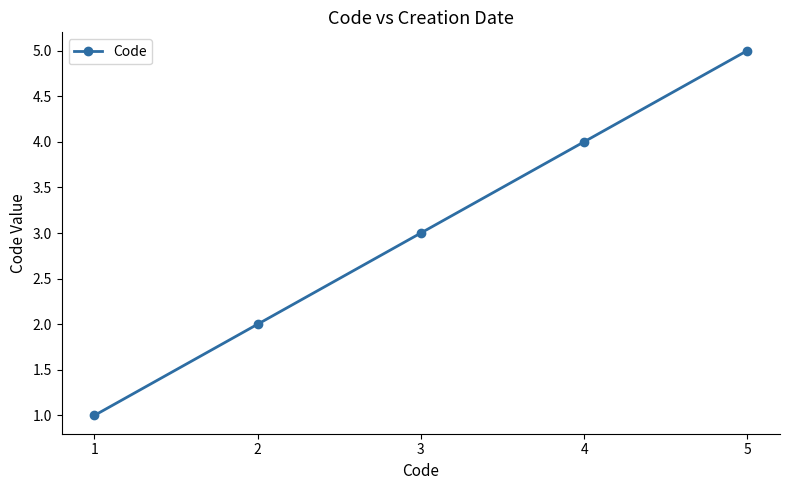

Between 4 and 3, which is larger?

4